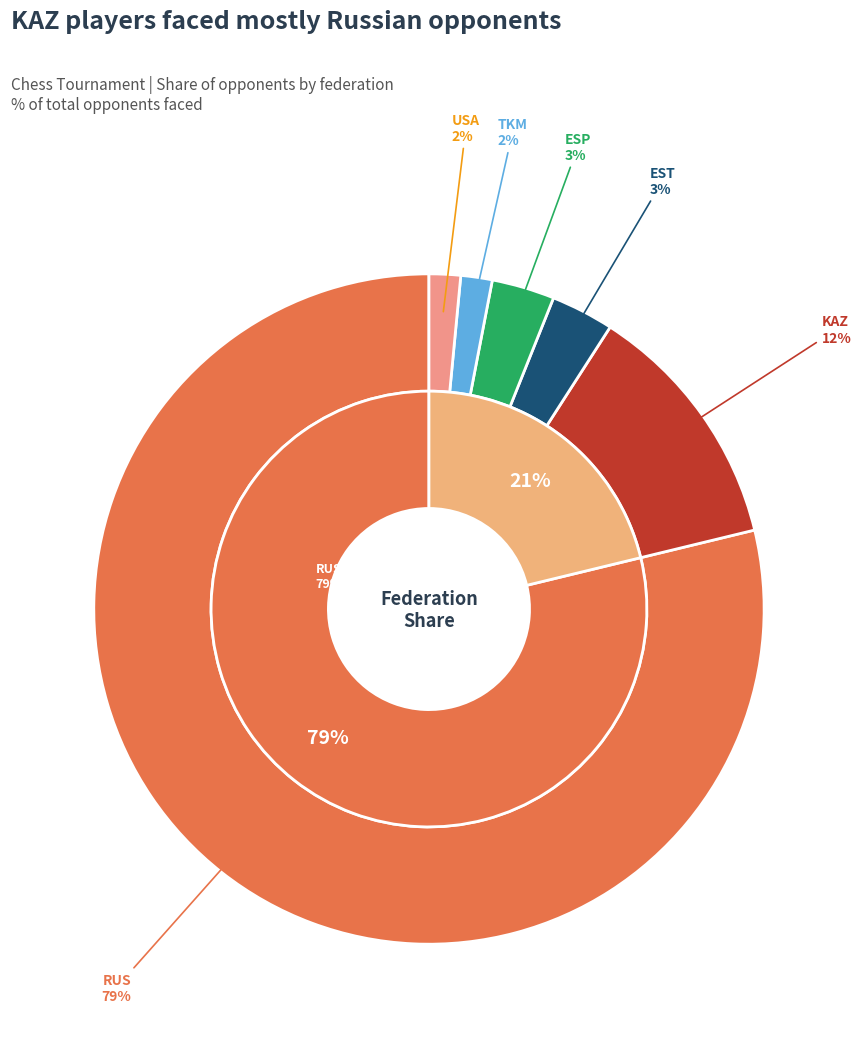

Rank the categories by value from lowest to highest.

TKM, USA, EST, ESP, KAZ, RUS_FM, RUS